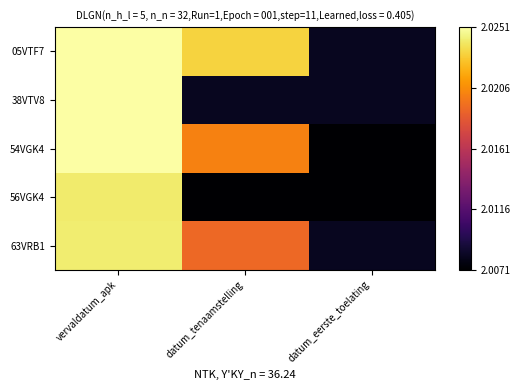

At which category is the sum across all series the highest?

vervaldatum_apk